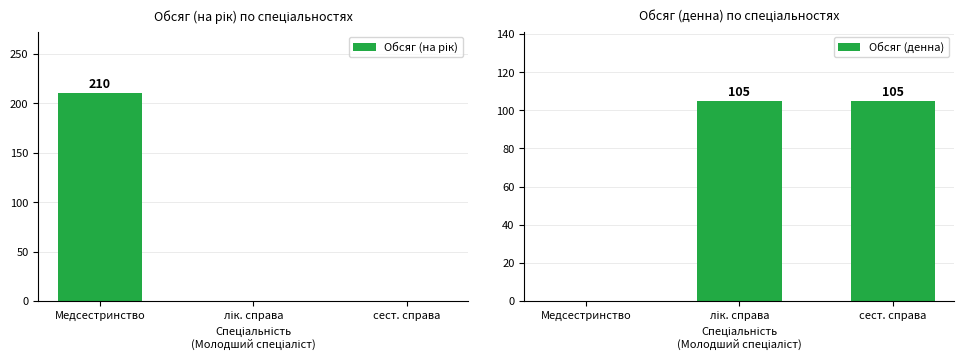

How many categories are shown in the chart?

3